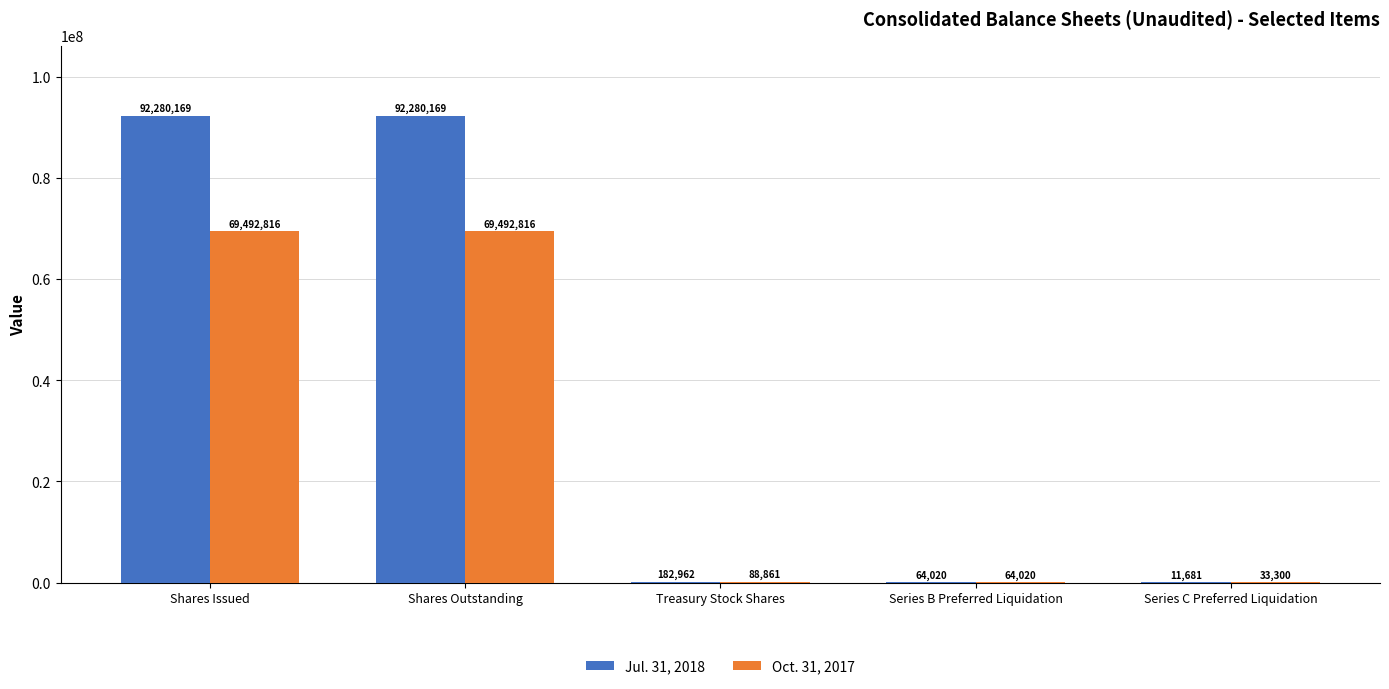

Is it true that Oct. 31, 2017 equals 120269318 at Shares Issued?

False